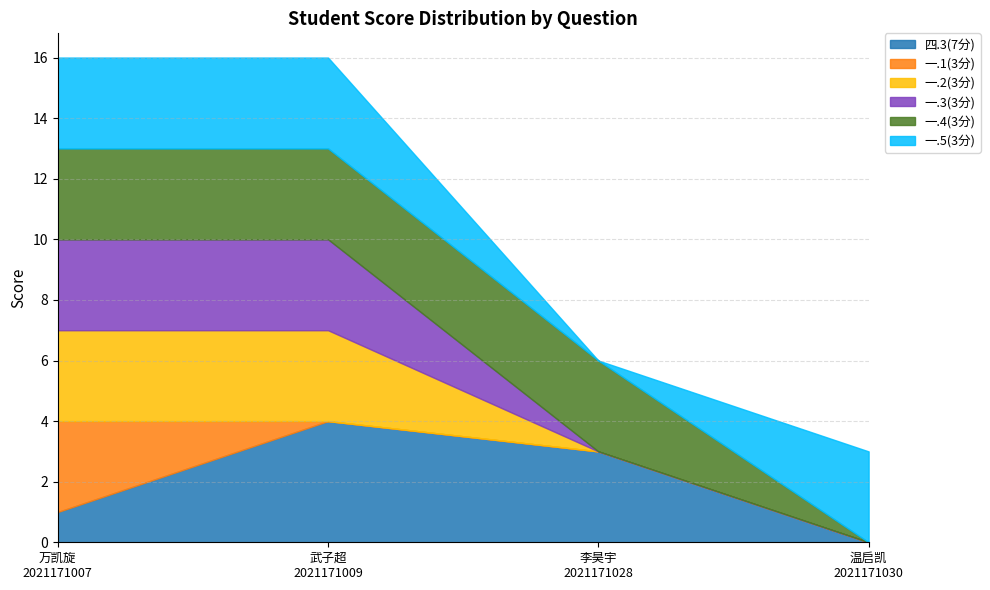

How many 一.3(3分) values are between 0 and 3?

4